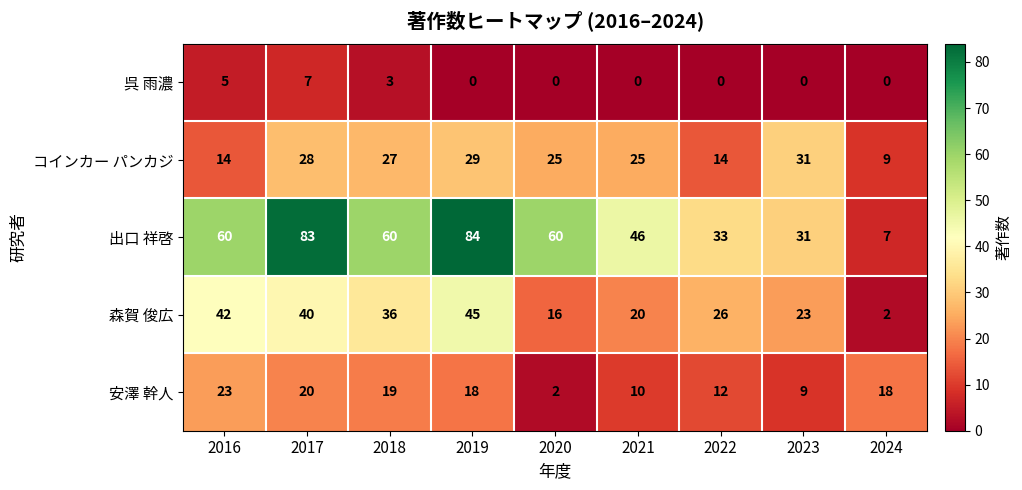

The 森賀 俊広 series shows 79 at 2019. True or false?

False